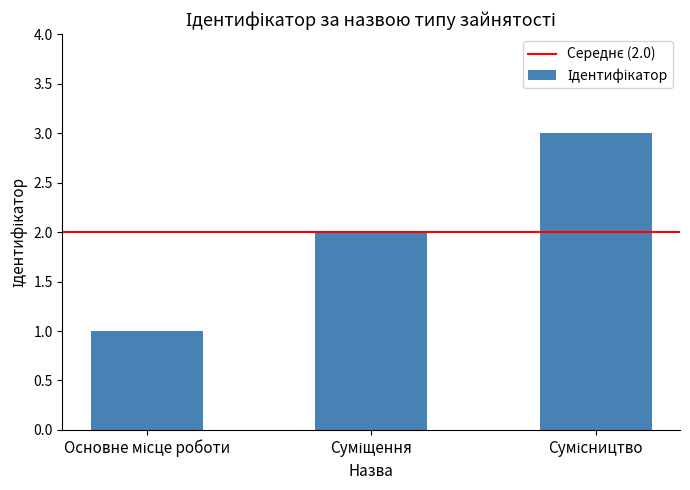

What is the maximum value shown in the chart?

3